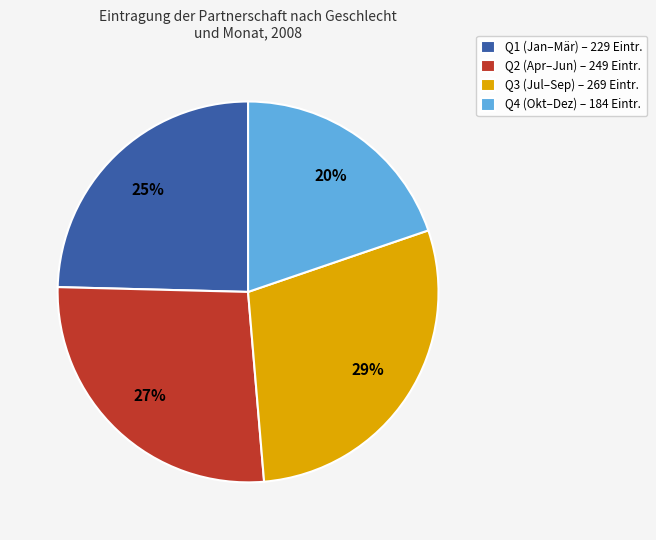

Is the sum of Q1 (Jan–Mär) – 229 Eintr. and Q4 (Okt–Dez) – 184 Eintr. greater than half?

No